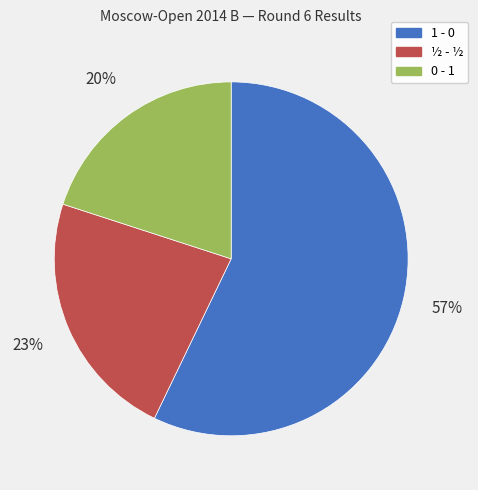

To the nearest percent, what percentage of the pie is ½ - ½?

23%